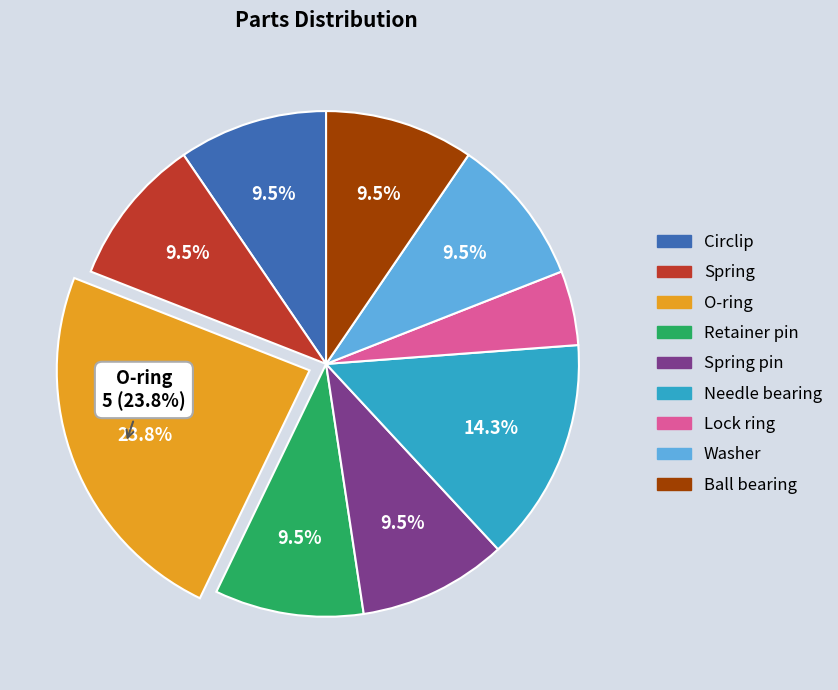

True or false: Lock ring accounts for 11% of the total.

False